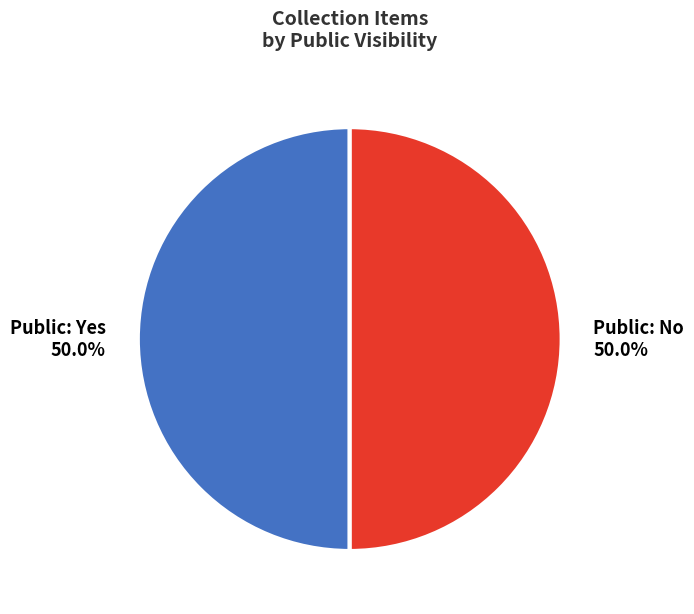

How many segments does this pie chart have?

2